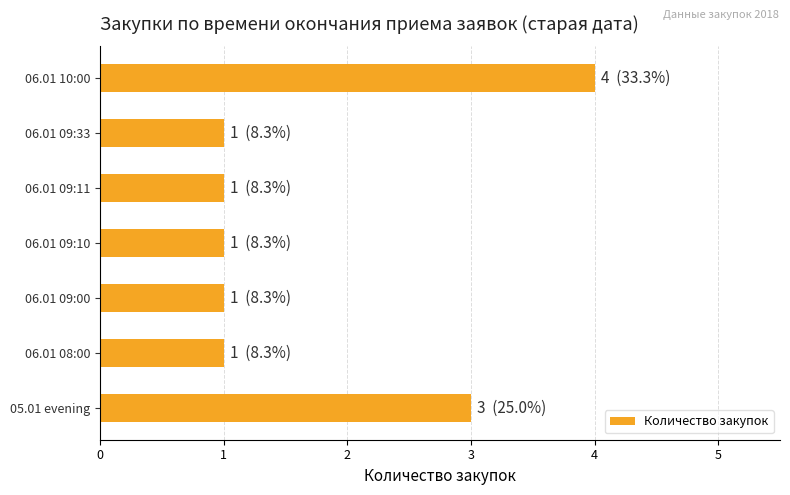

The value at 06.01 09:10 is 2. True or false?

False